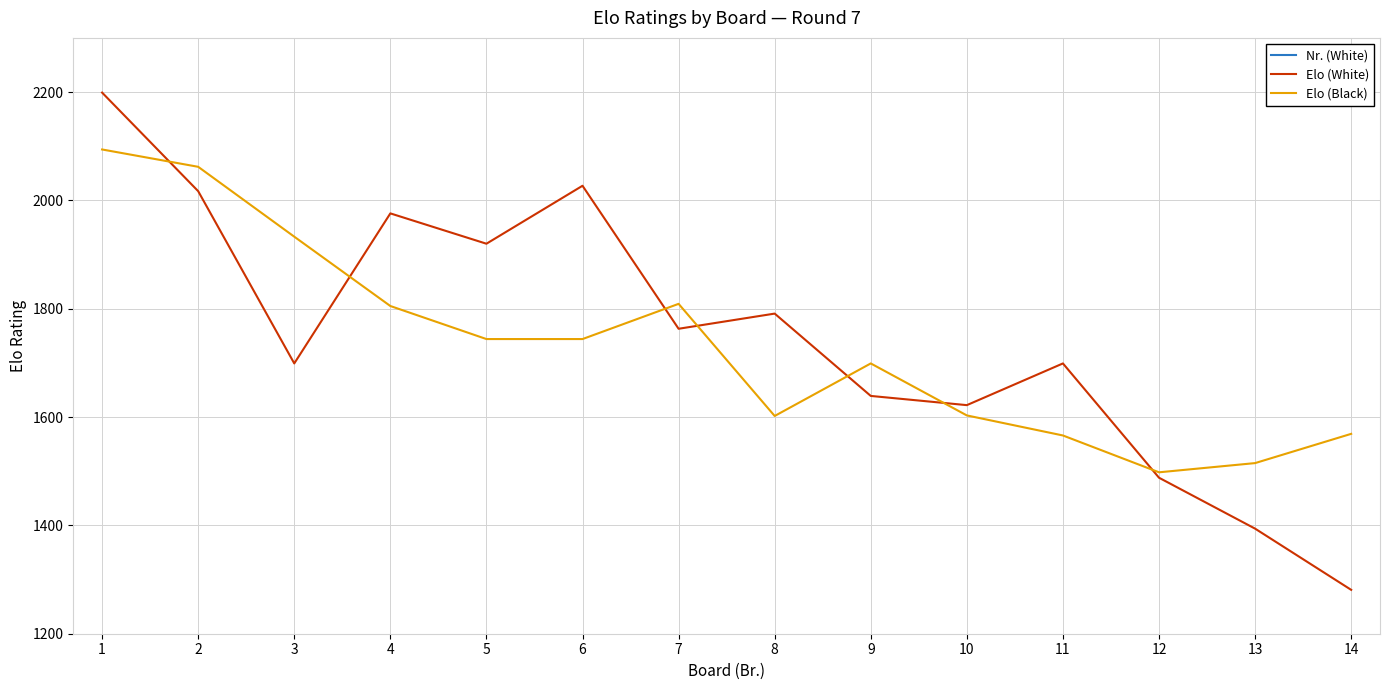

What is the spread (max minus min) of values at 5?

1912